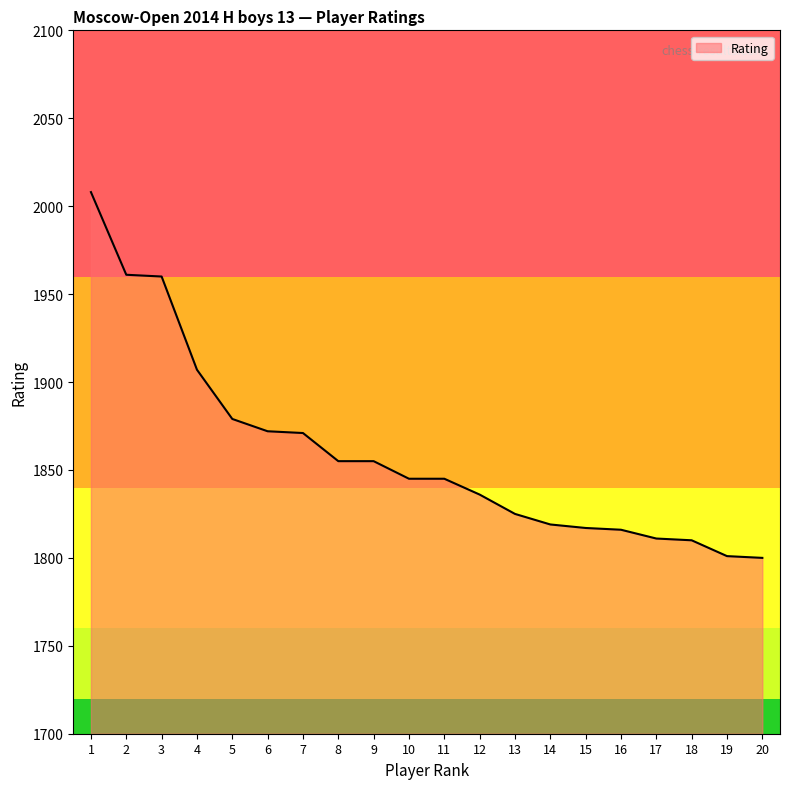

Is it true that the value at 6 is 1872?

True